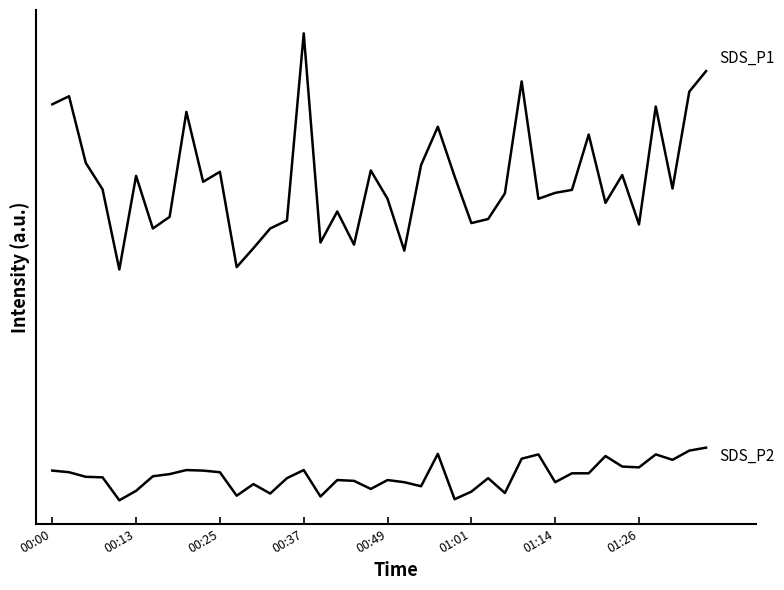

Does the chart have visible grid lines?

No